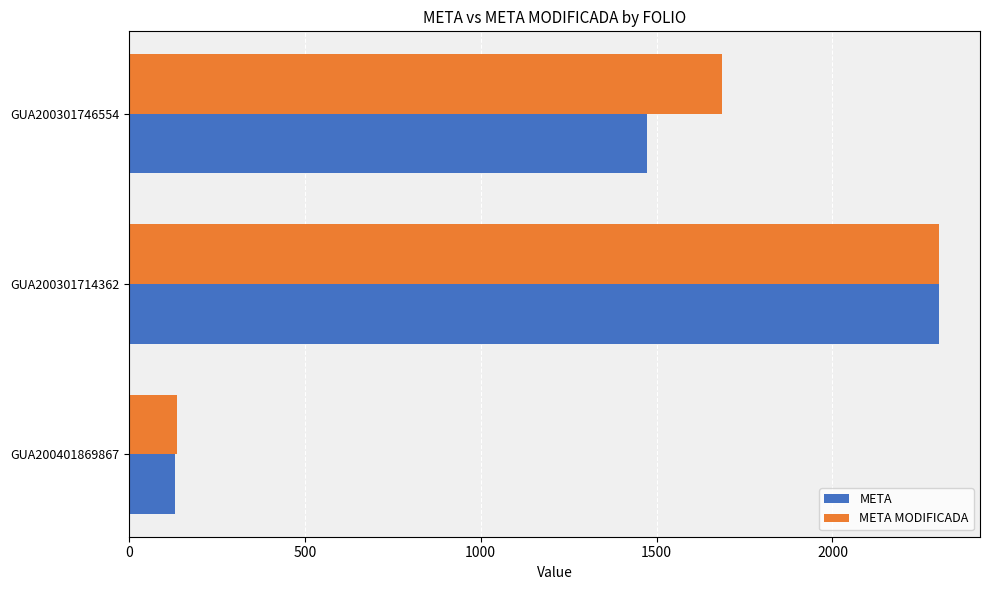

What are all the series names shown in the legend?

META, META MODIFICADA